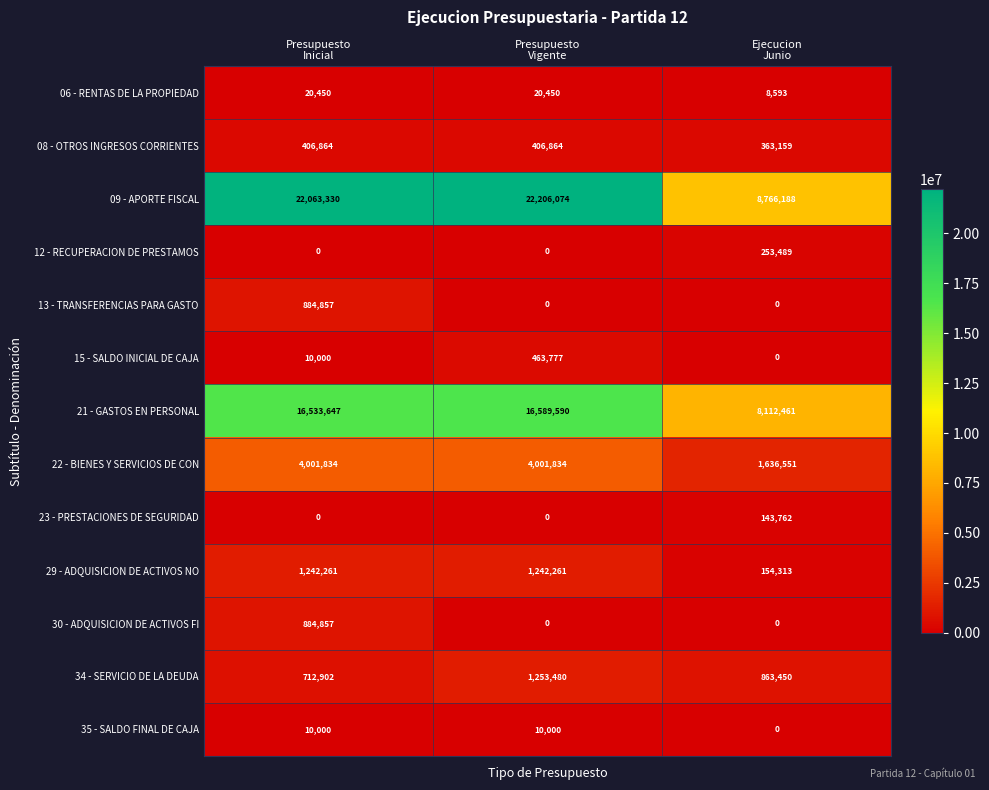

At how many categories does at least one series exceed 8156564?

3